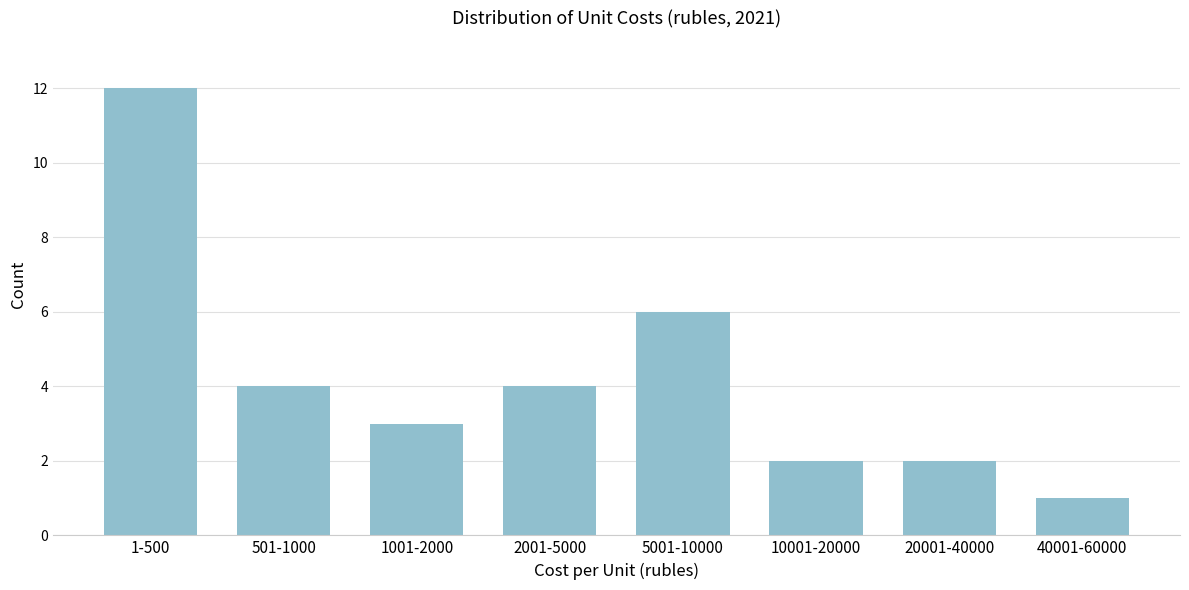

Reading left to right, what are all the values shown in this chart?

1-500=12	501-1000=4	1001-2000=3	2001-5000=4	5001-10000=6	10001-20000=2	20001-40000=2	40001-60000=1